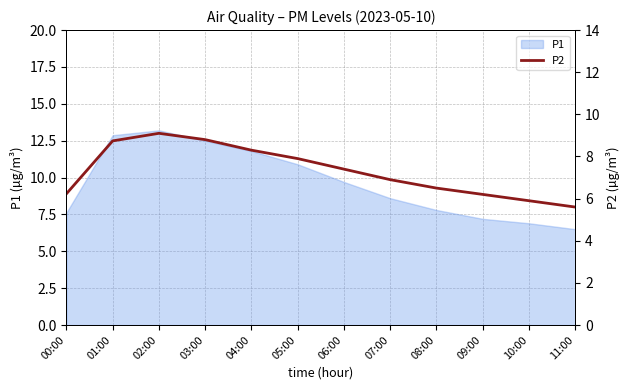

What is the difference between the second highest and second lowest values?

2.9